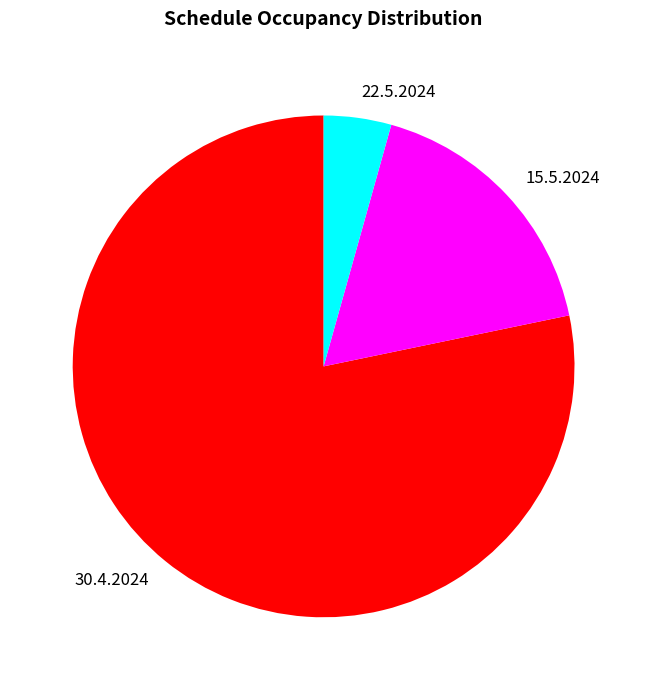

Rank the categories by value from highest to lowest.

30.4.2024, 15.5.2024, 22.5.2024